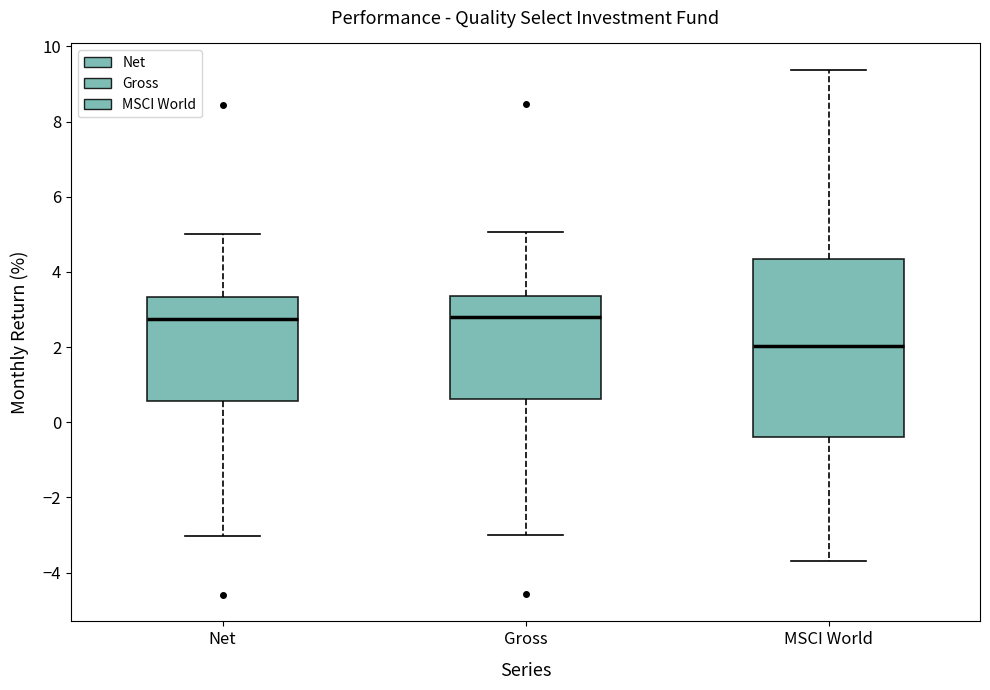

Reading left to right, transcribe this box plot: for each box, give where its median line is, the range the box spans, and where its two whiskers end, as read against the y-axis. The values are not printed on the chart, so give them approximately, as read against the axis.

Net: median 2.8, box 0.6 to 3.4, whiskers -3.0 to 5.0
Gross: median 2.8, box 0.6 to 3.4, whiskers -3.0 to 5.0
MSCI World: median 2.0, box -0.4 to 4.4, whiskers -3.6 to 9.4